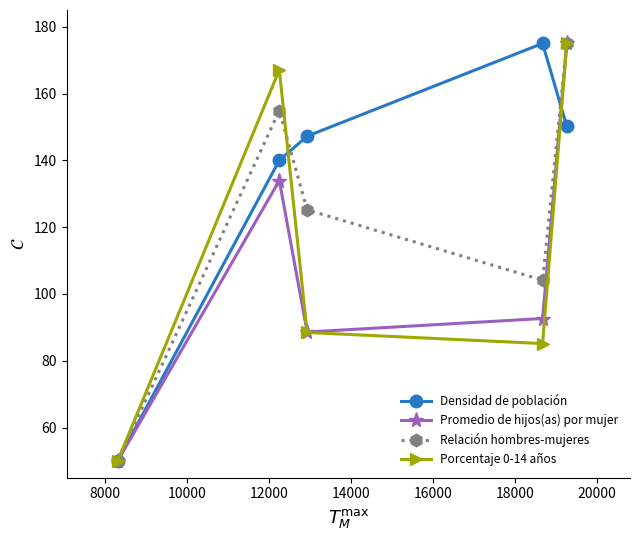

What is the smallest value displayed?

50.0